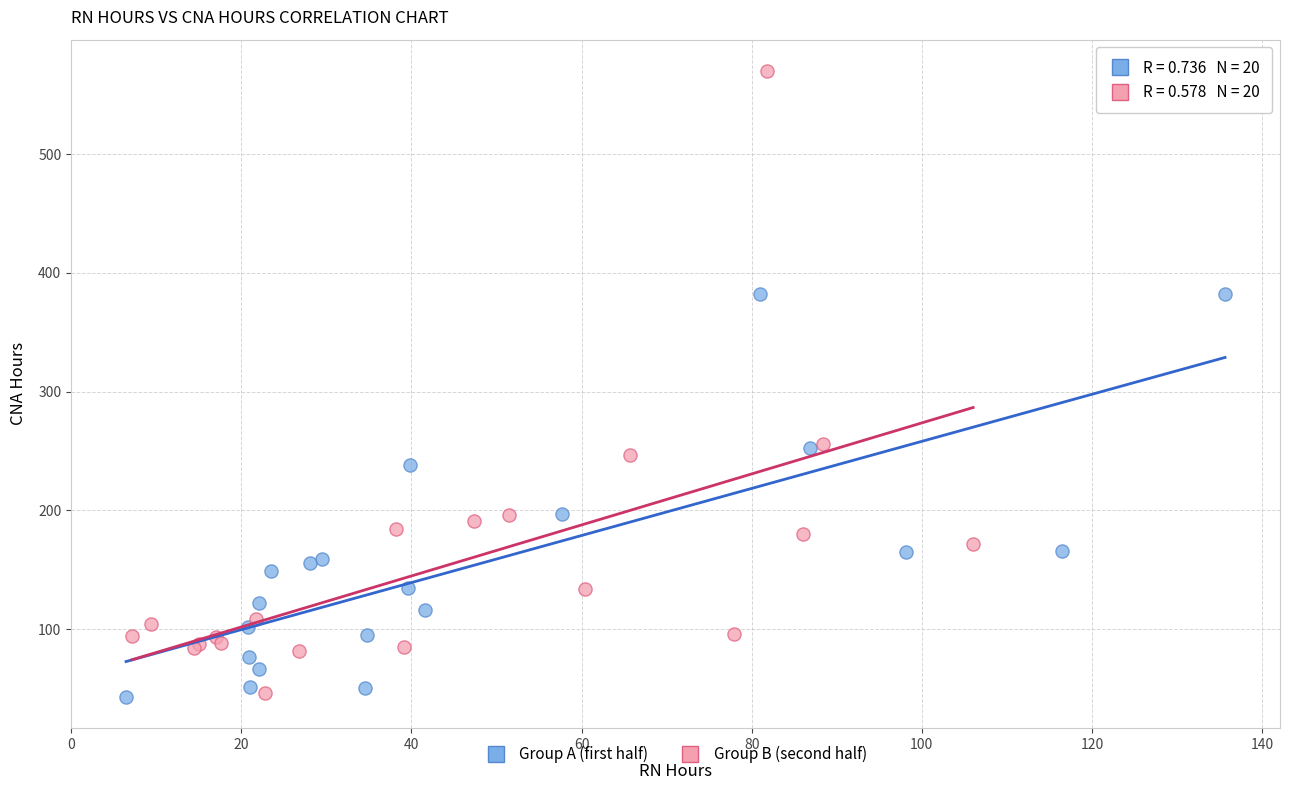

Which series has the largest Y range (max minus min)?

Group B (second half)